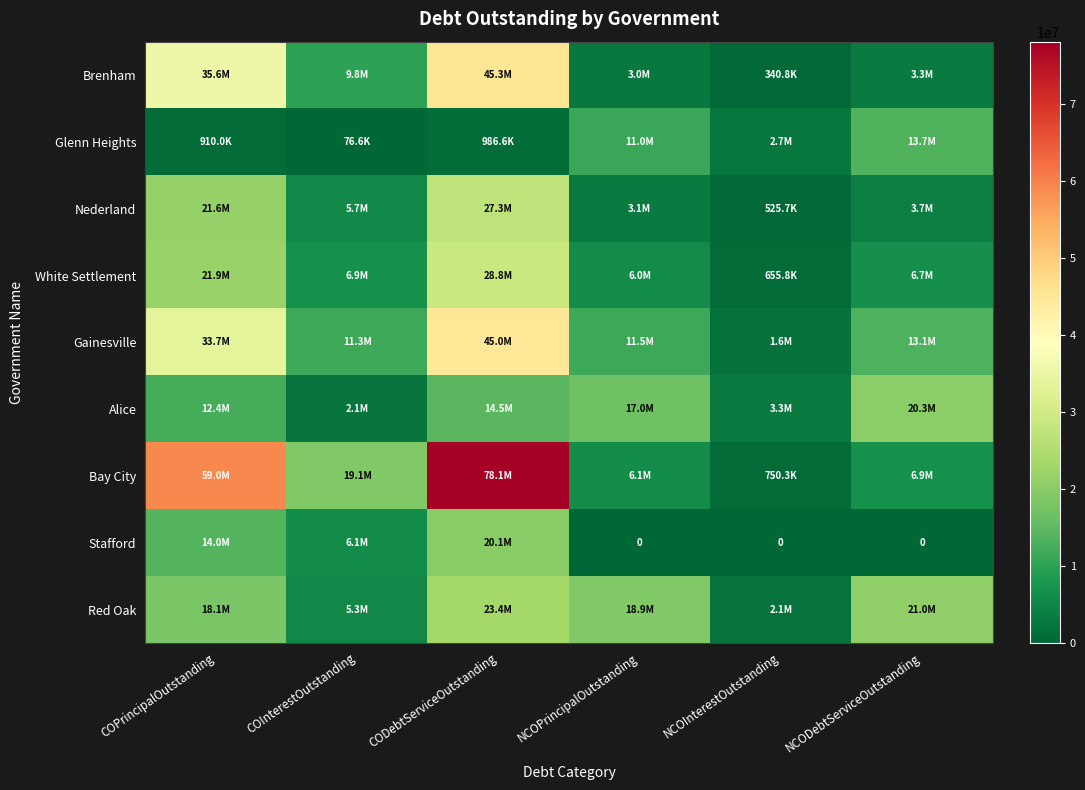

At which category does the chart reach its minimum across all series?

NCOPrincipalOutstanding